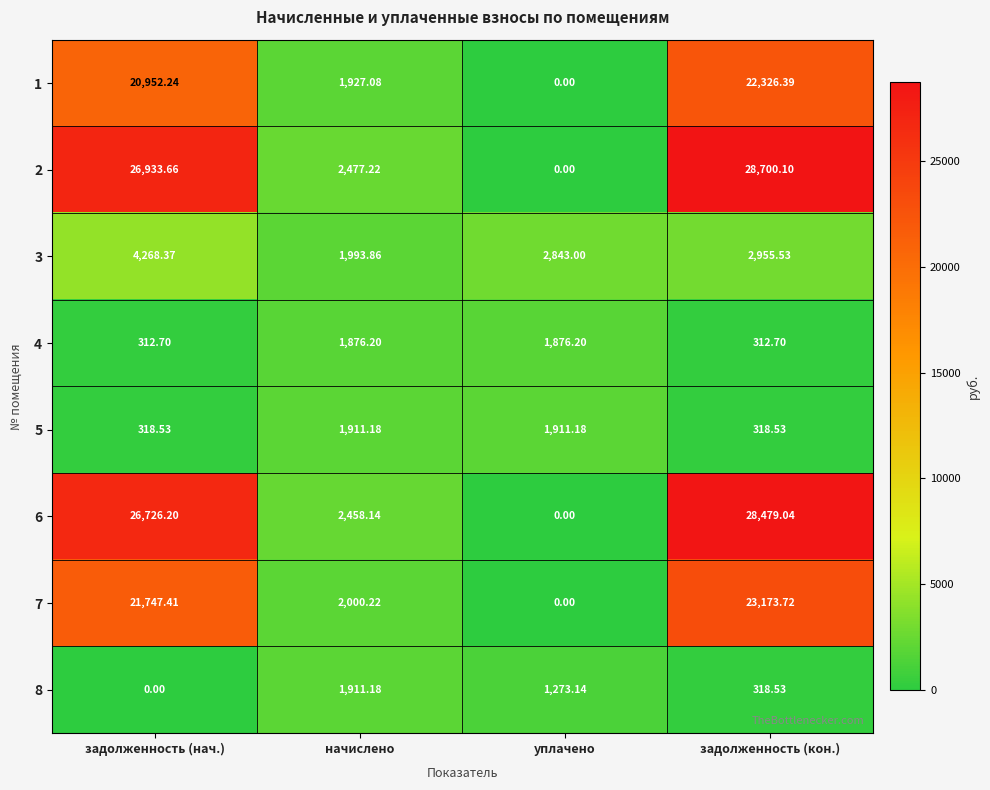

At which category is the sum across all series the highest?

задолженность (кон.)